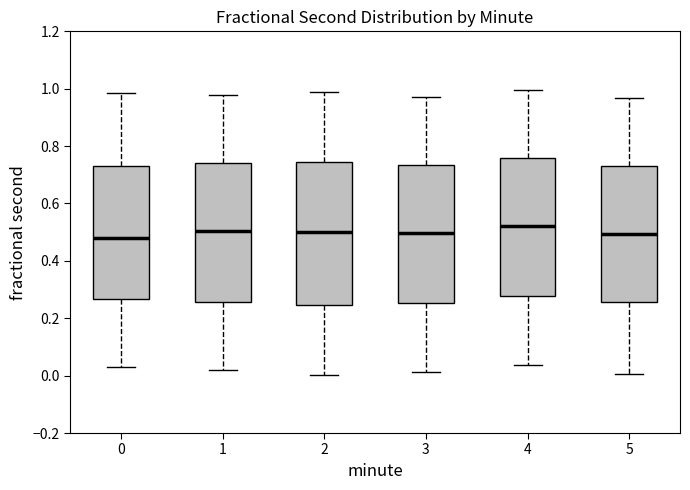

Where does the median line of the box at x = 5 sit on the y-axis? The values are not printed on the chart, so give them approximately, as read against the axis.

0.50